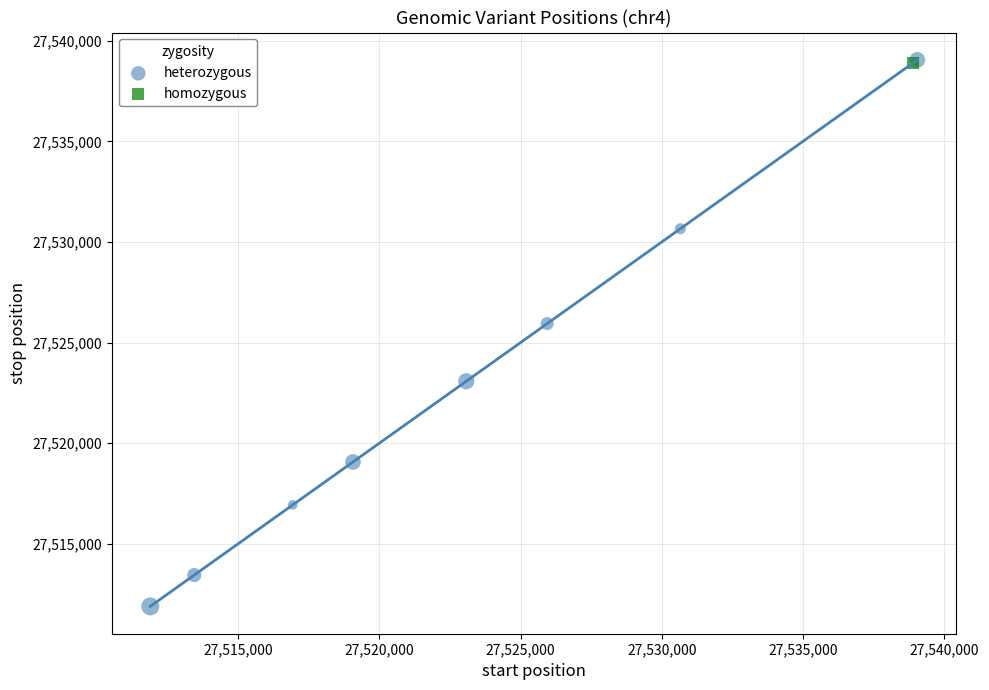

What are all the series names shown in the legend?

heterozygous, homozygous